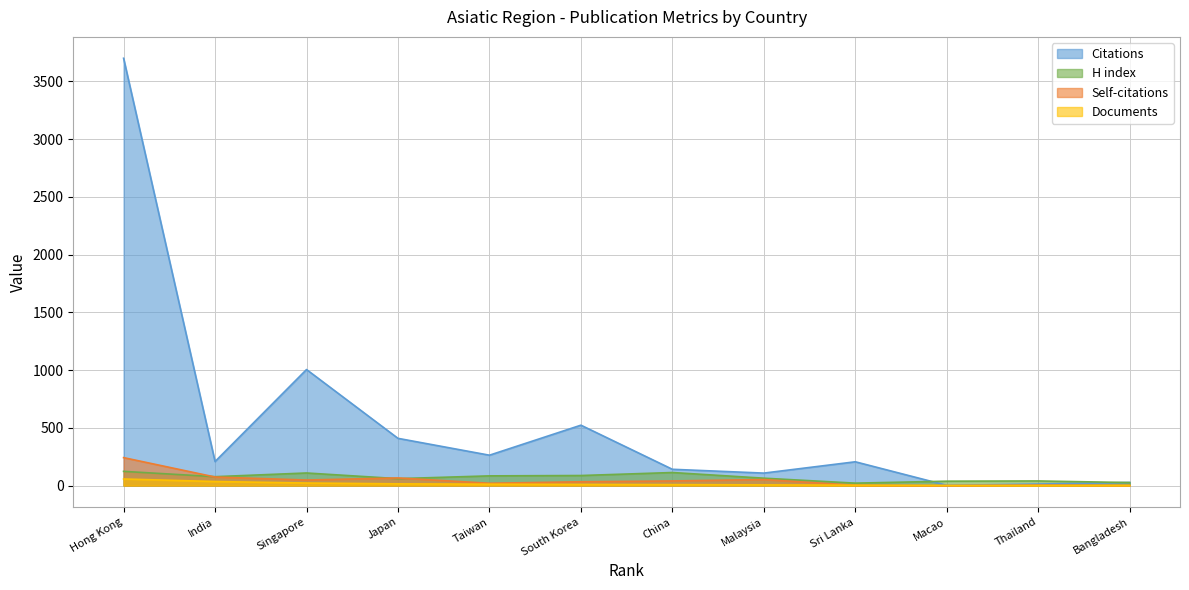

What is the approximate value of H index at China?

113